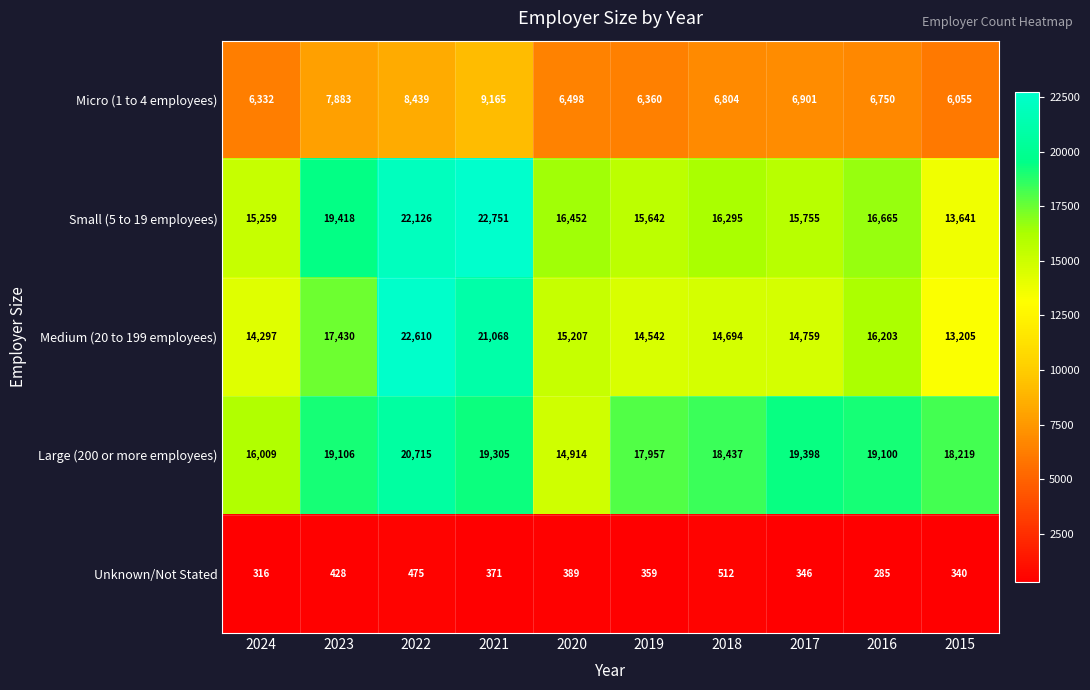

How many categories are shown in the chart?

10